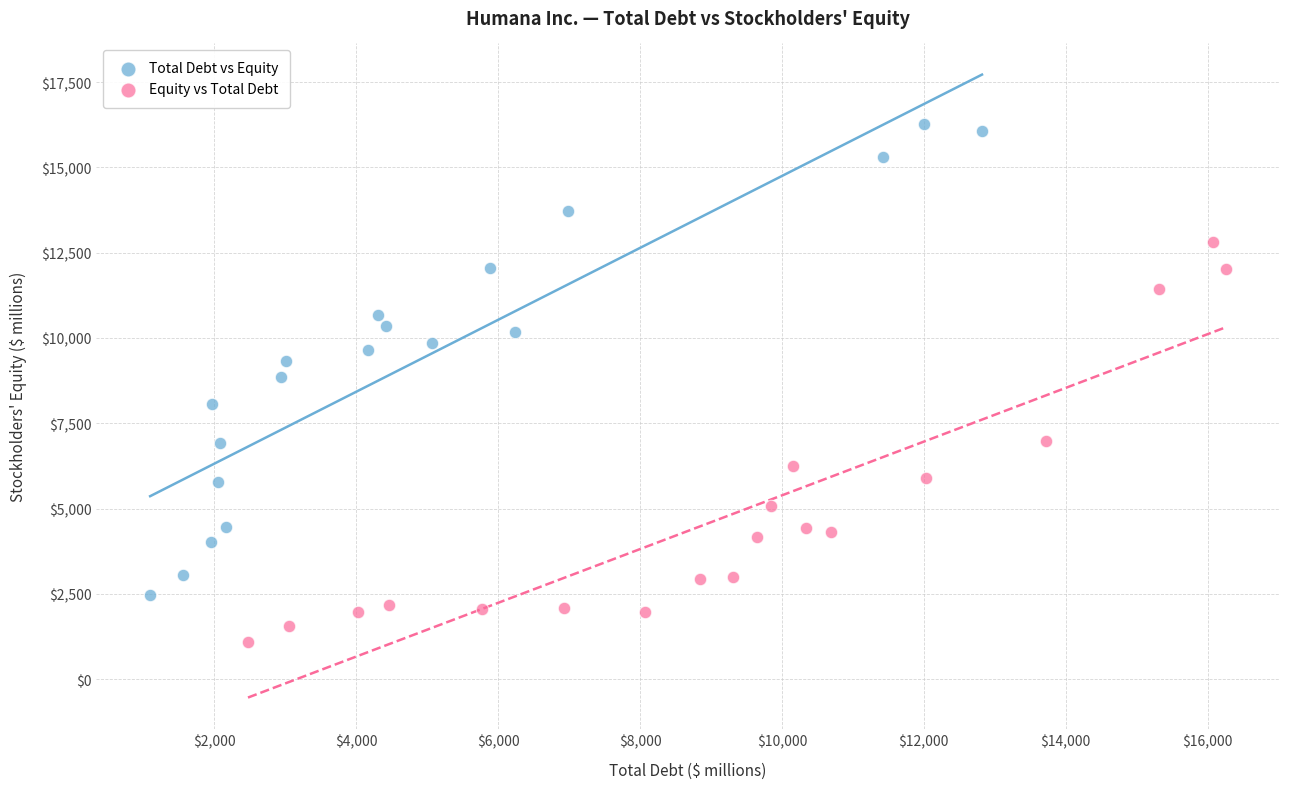

Which series contains the highest Y value?

Total Debt vs Equity